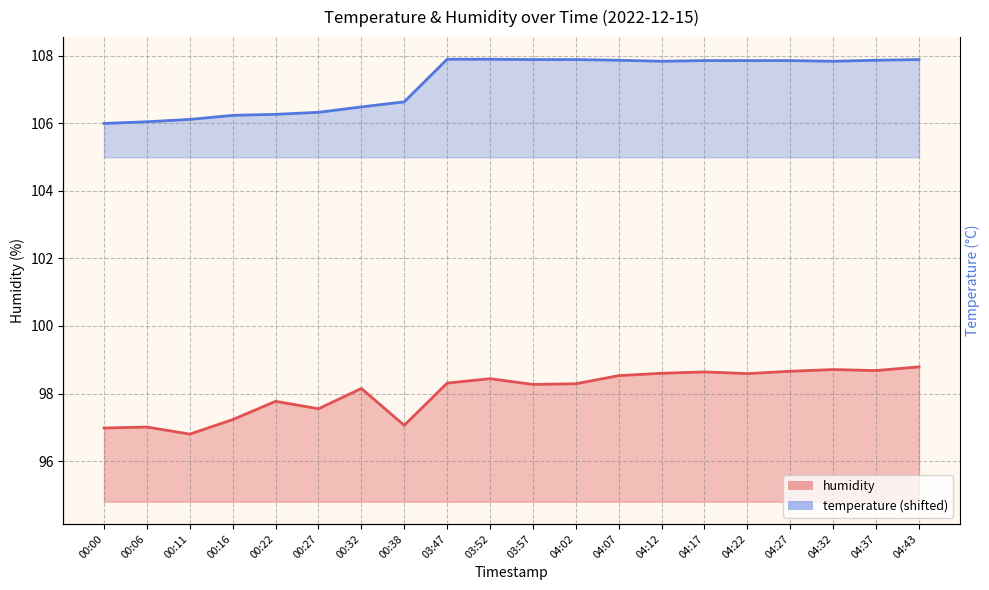

True or false: humidity has more than 1 interior local peaks.

True